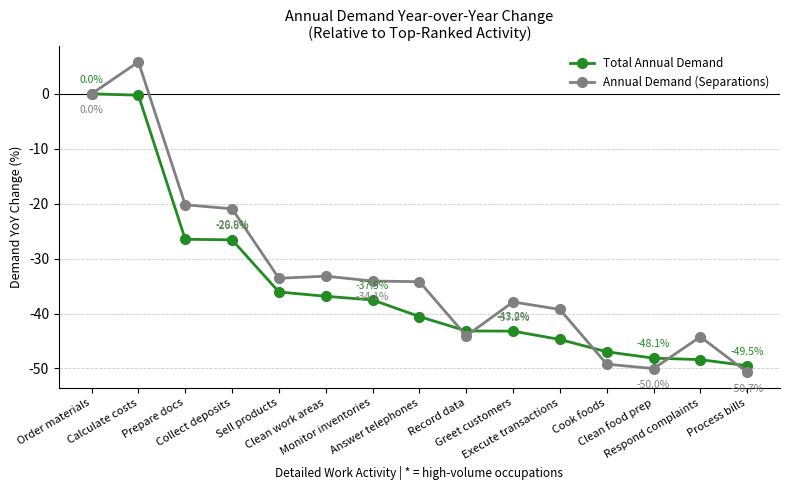

What is the value of the Total Annual Demand point at the 14th from the left?

-48.4